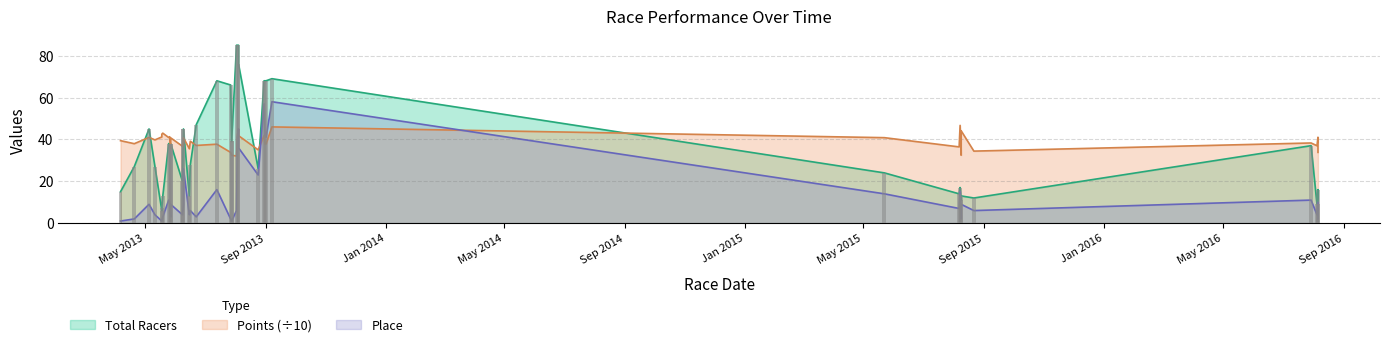

What is the sum of all Total Racers values?

1494